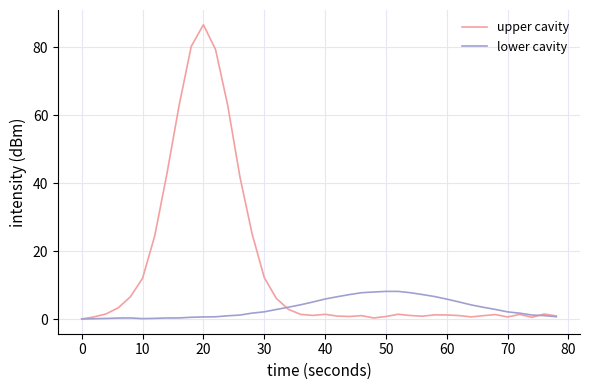

What is the greatest value displayed?

86.6